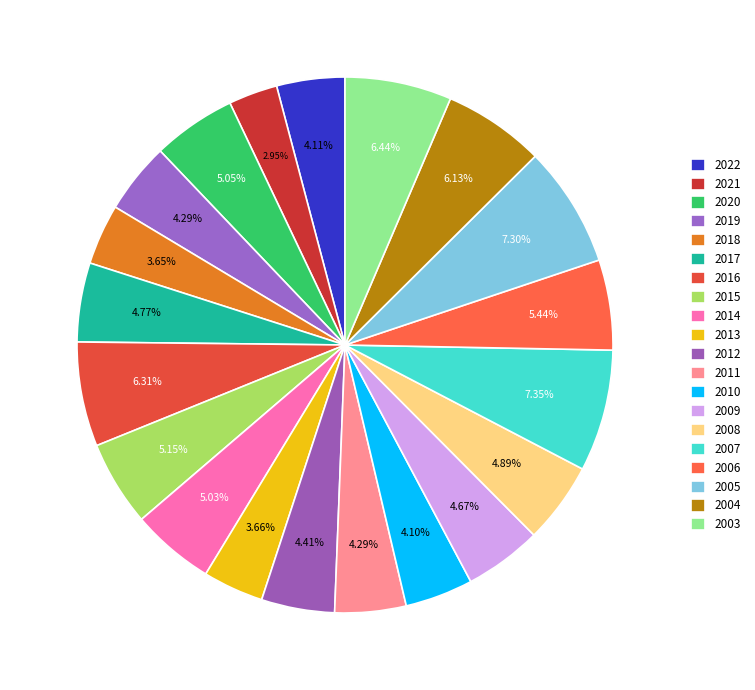

To the nearest percent, what is the difference between the largest and smallest slice percentages?

4%